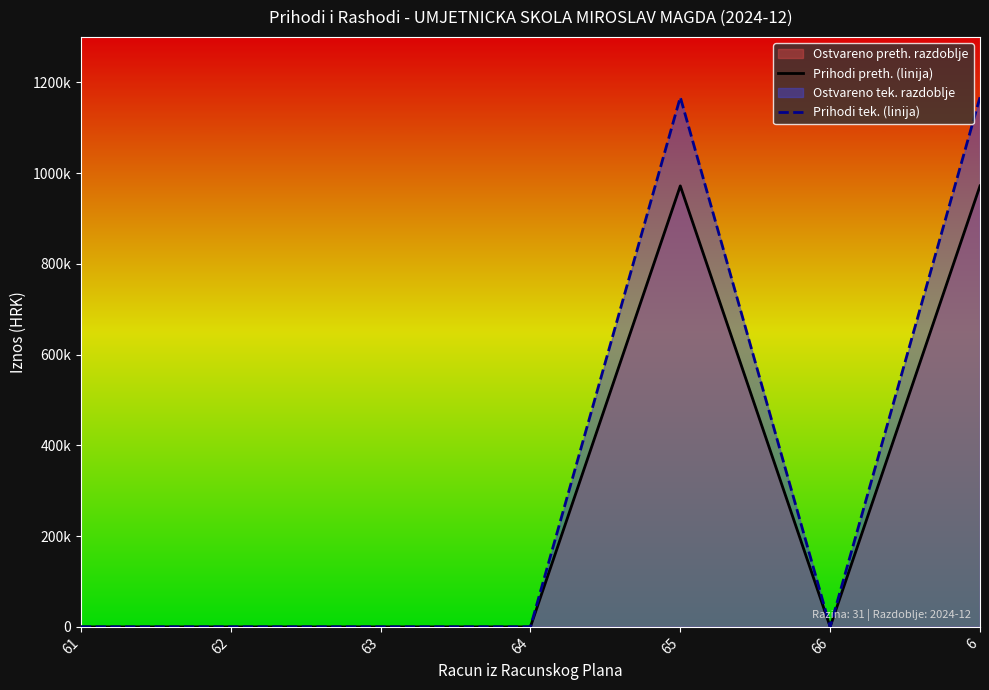

True or false: Prihodi tek. (linija) and Prihodi preth. (linija) cross at least once.

False